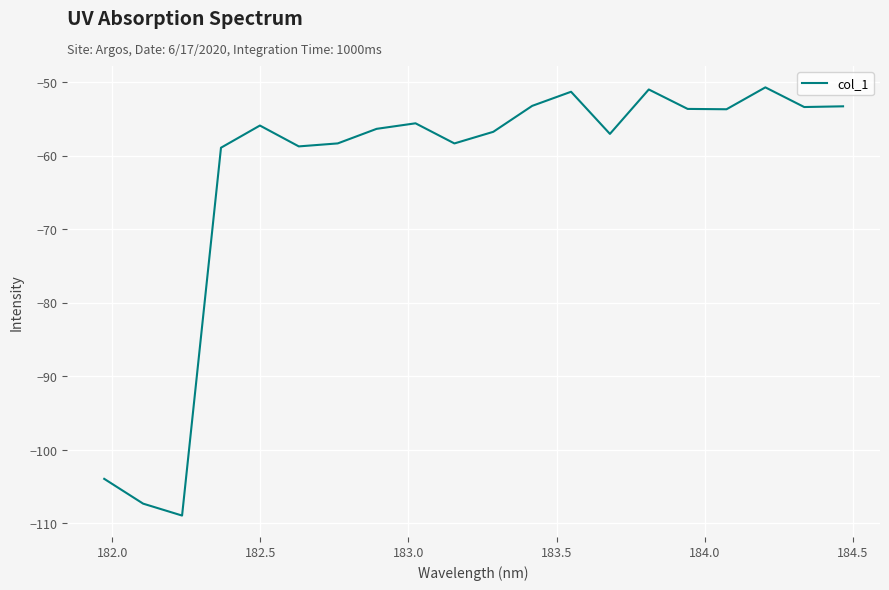

What is the maximum value shown in the chart?

-50.7